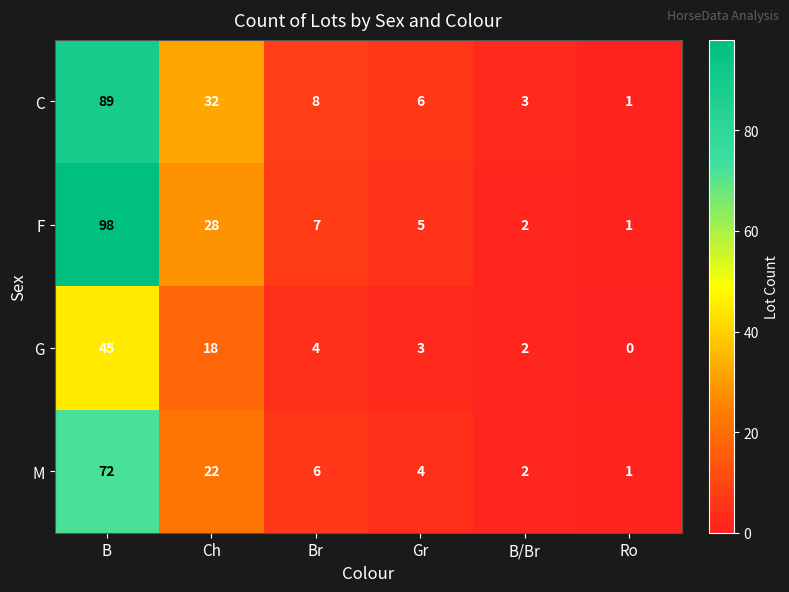

List the series in order of their peak value, highest first.

F, C, M, G